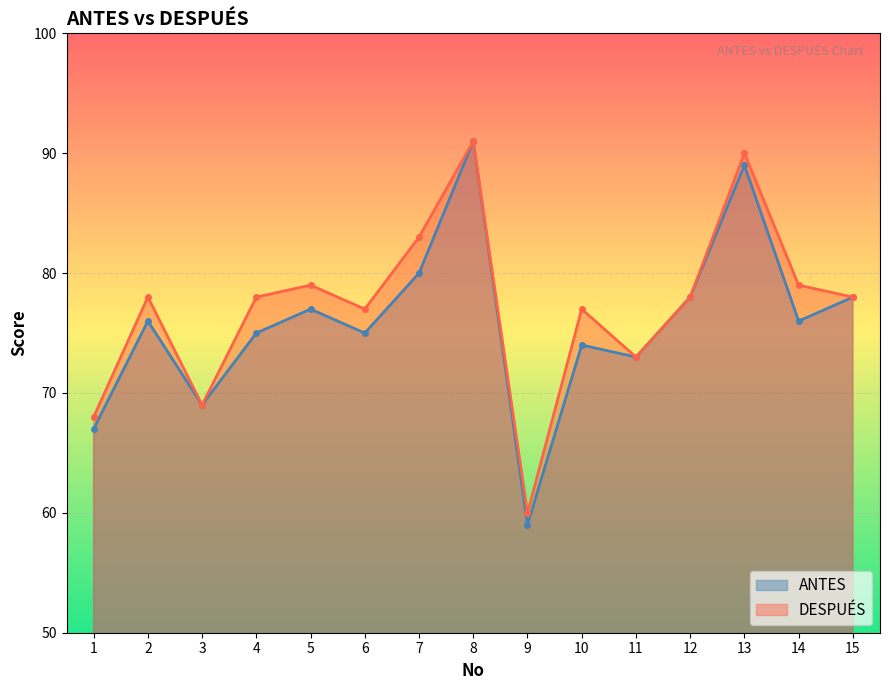

At which label does ANTES first exceed 76?

5